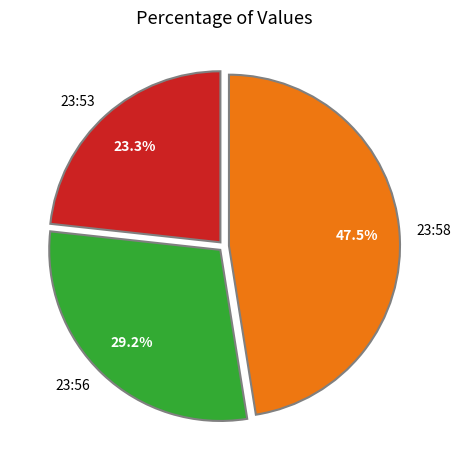

How much of the chart is everything except 23:58?

52.5%